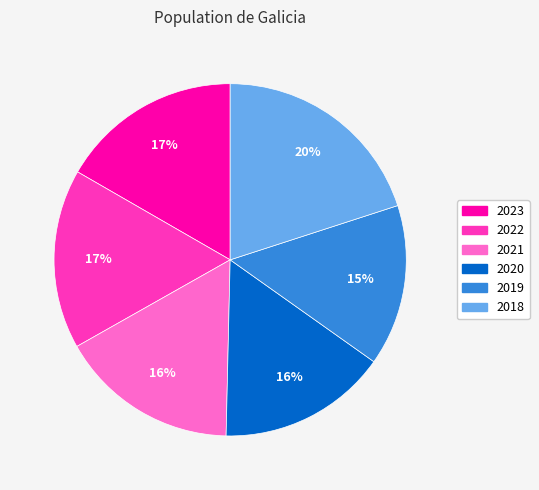

Does any single category account for the majority?

No